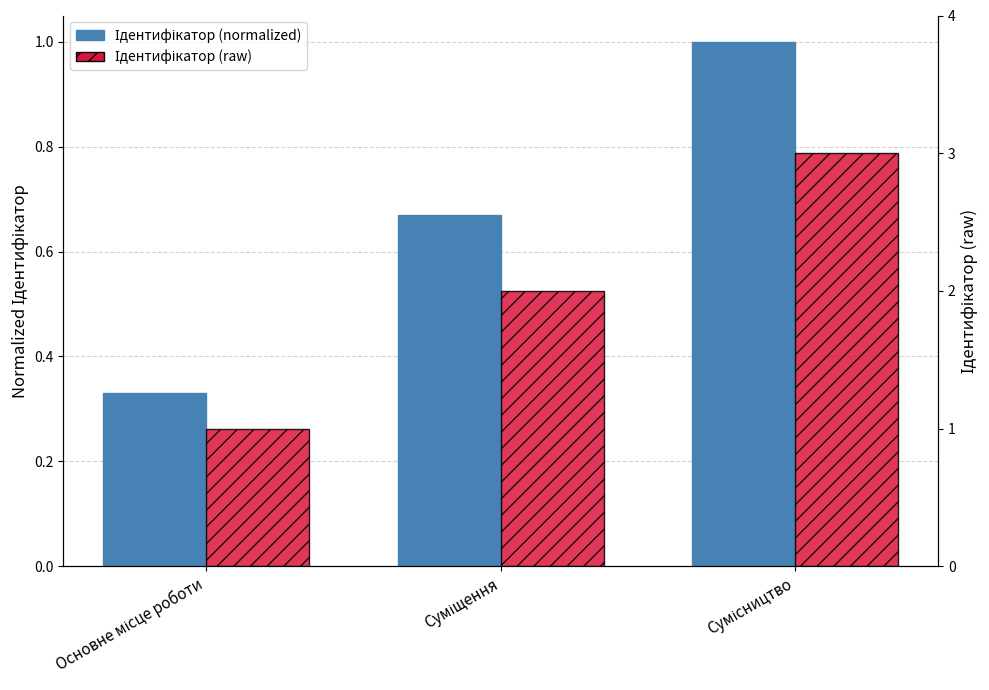

List the series in order of their overall mean, highest first.

Ідентифікатор (scaled), Ідентифікатор